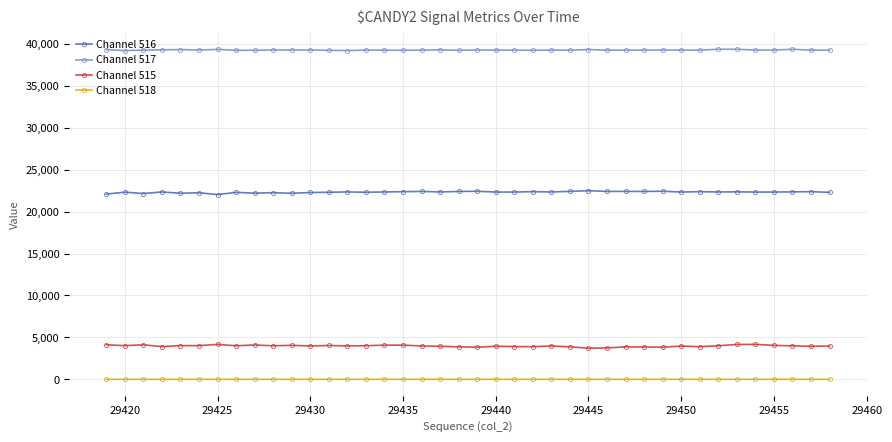

How many lines are shown in the chart?

4